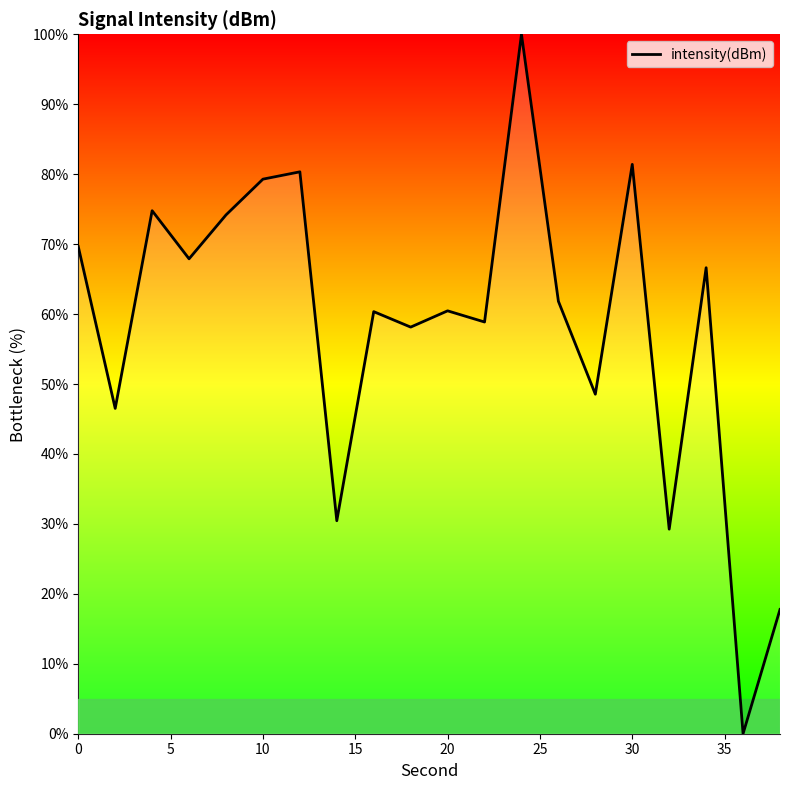

How many positive values are there?

19